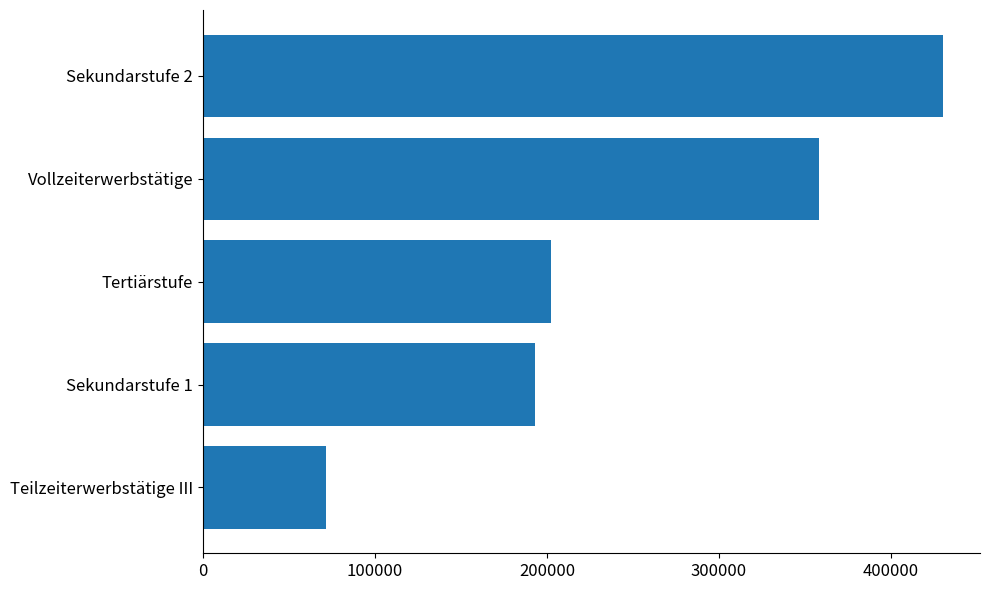

Between Teilzeiterwerbstätige III and Sekundarstufe 2, which is larger?

Sekundarstufe 2